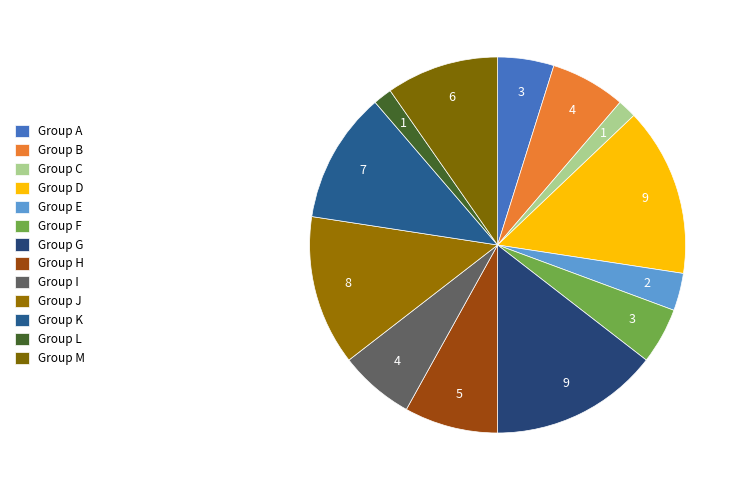

To the nearest percent, what is the average slice percentage?

8%